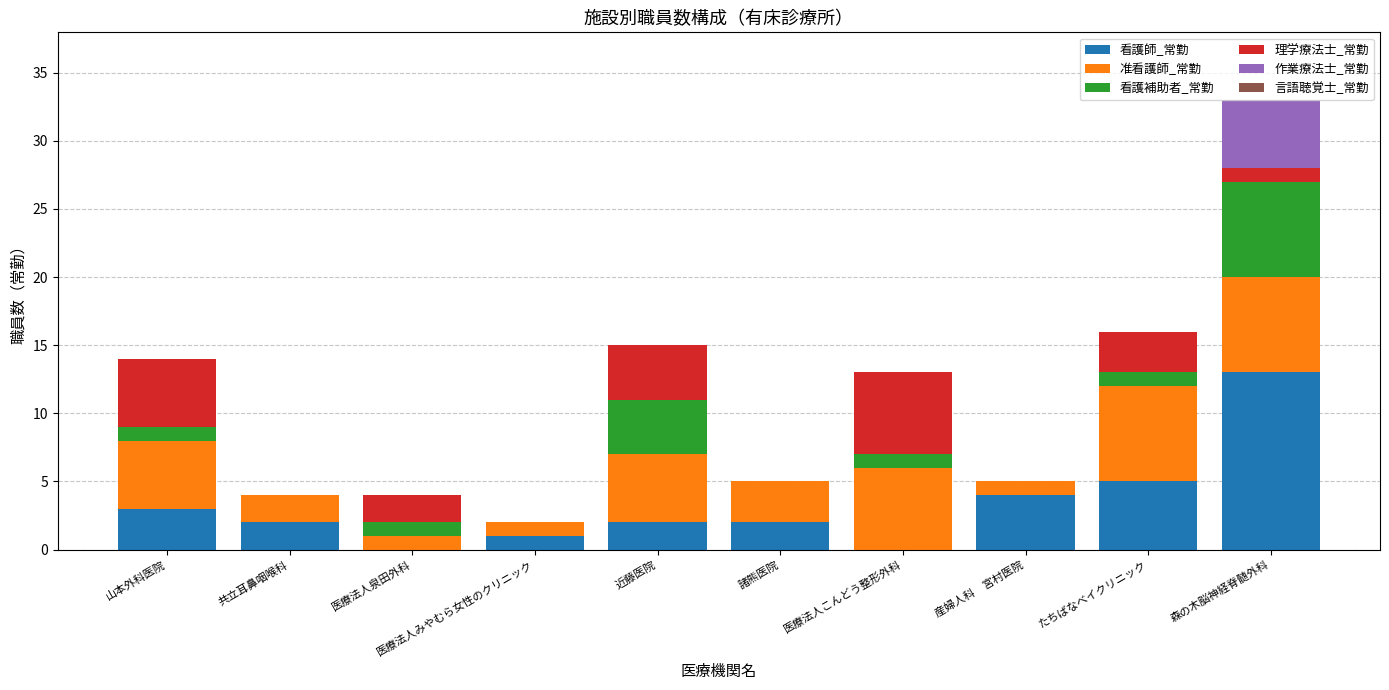

At which category is the sum across all series the highest?

森の木脳神経脊髄外科